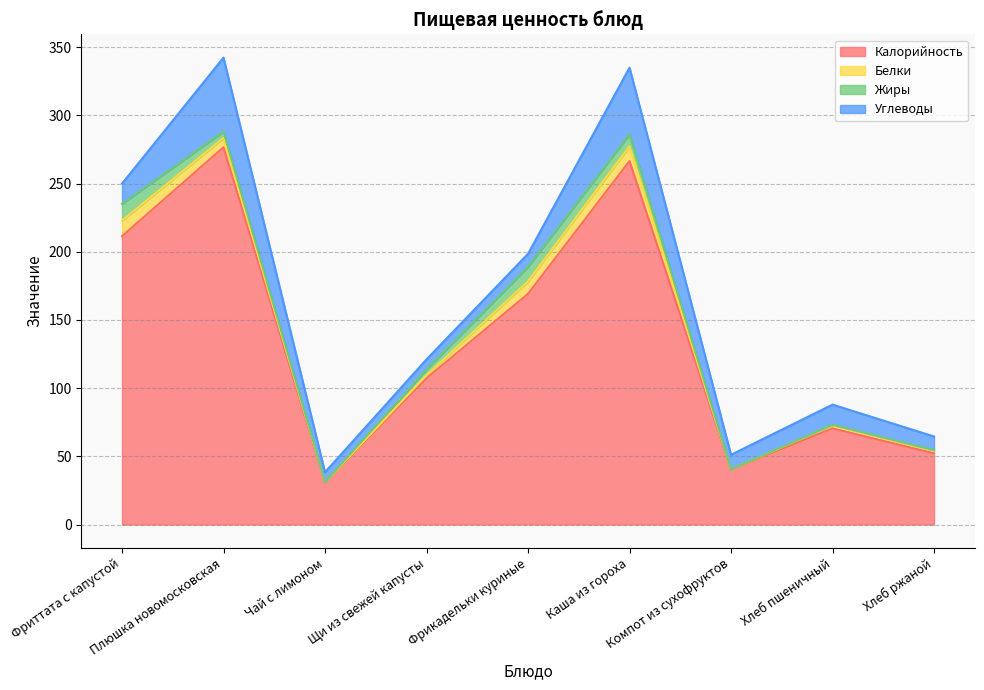

What is the value of the Углеводы point at the 3rd from the left?

7.2